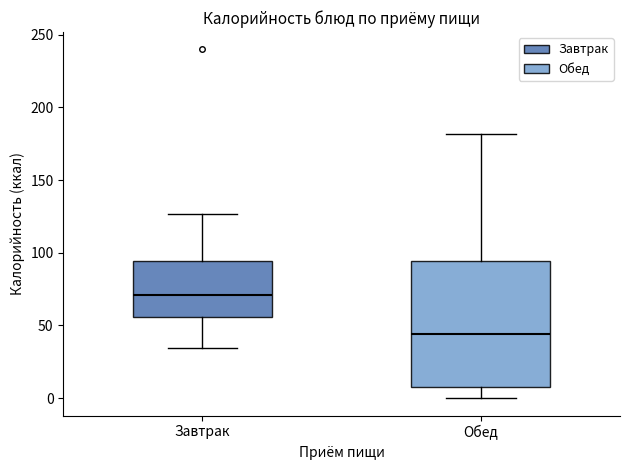

Reading left to right, read every box against the y-axis: the position of its median line, the range the box covers, and the ends of its whiskers. The values are not printed on the chart, so give them approximately, as read against the axis.

Завтрак: median 70, box 55 to 95, whiskers 35 to 125
Обед: median 45, box 10 to 95, whiskers 0 to 180